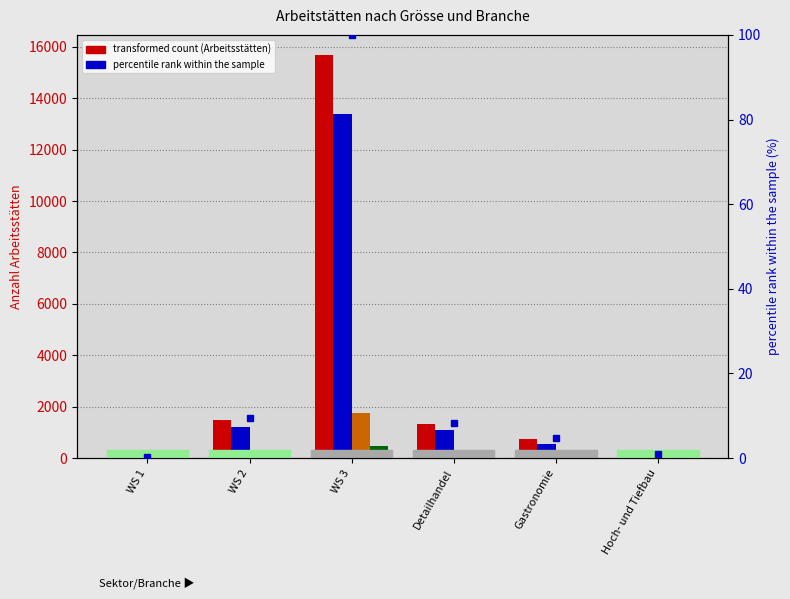

What is the highest value of the 10 bis 49 Beschäftigte series?

1765.0